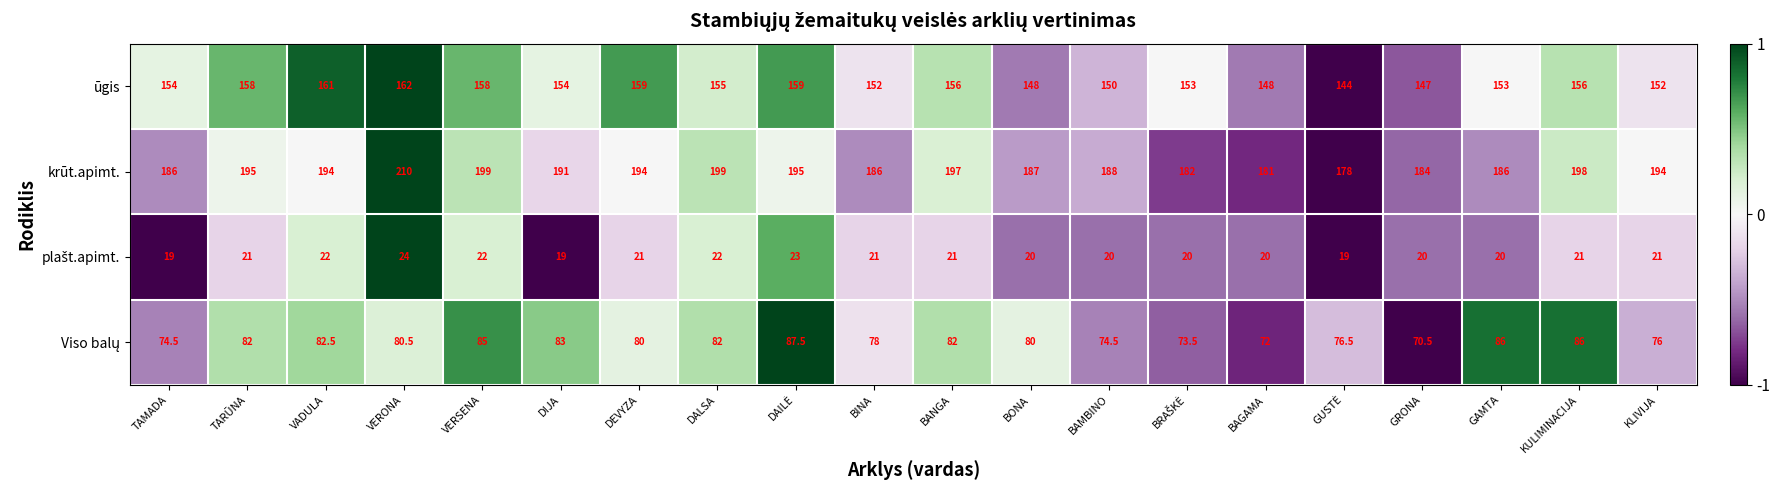

What is the spread (max minus min) of values at GAMTA?

166.0